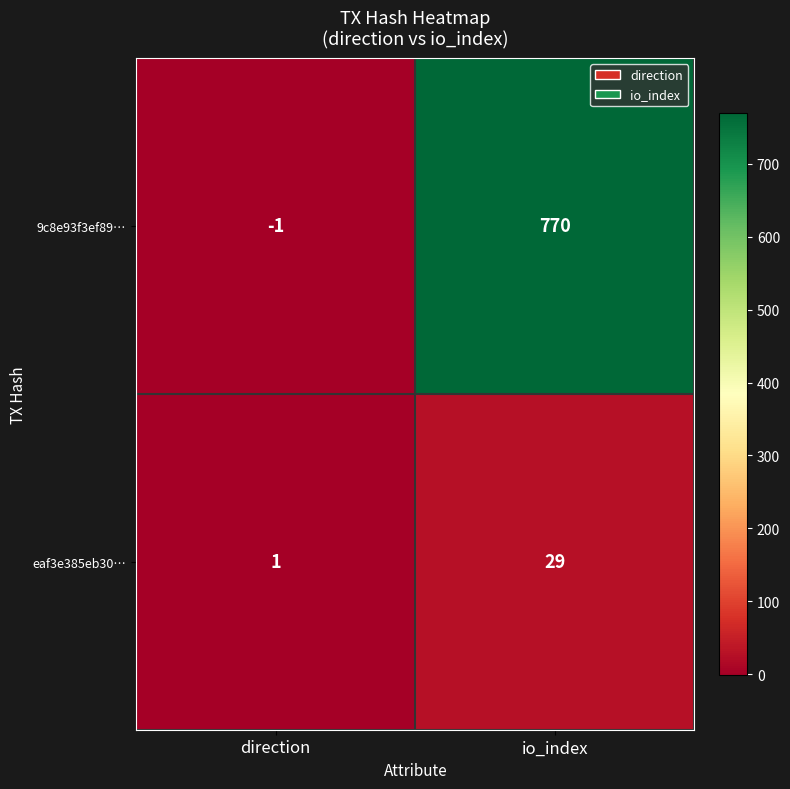

What is the highest value of the eaf3e385eb30… series?

29